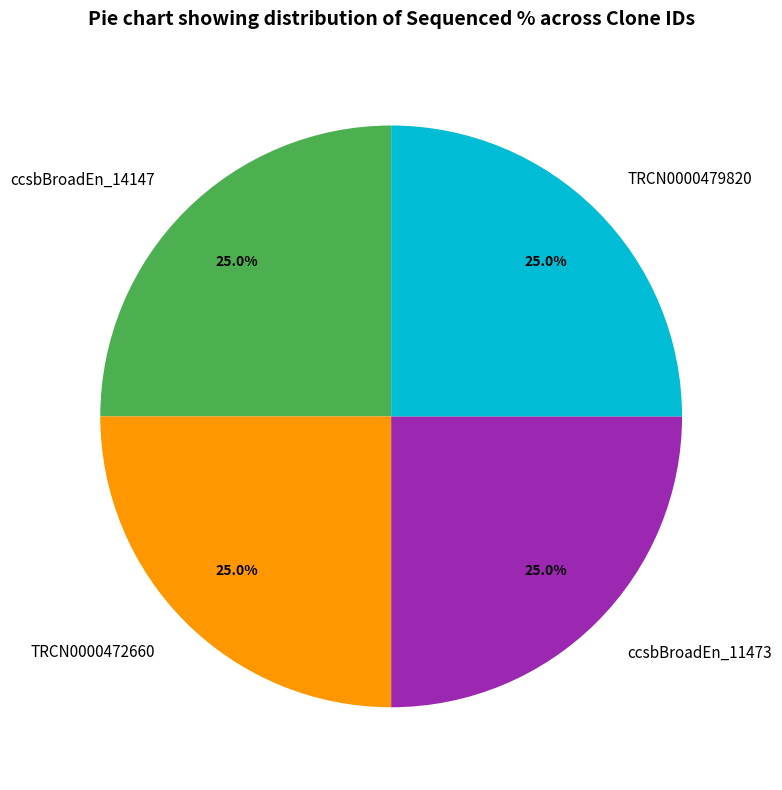

Count the number of slices in the pie.

4